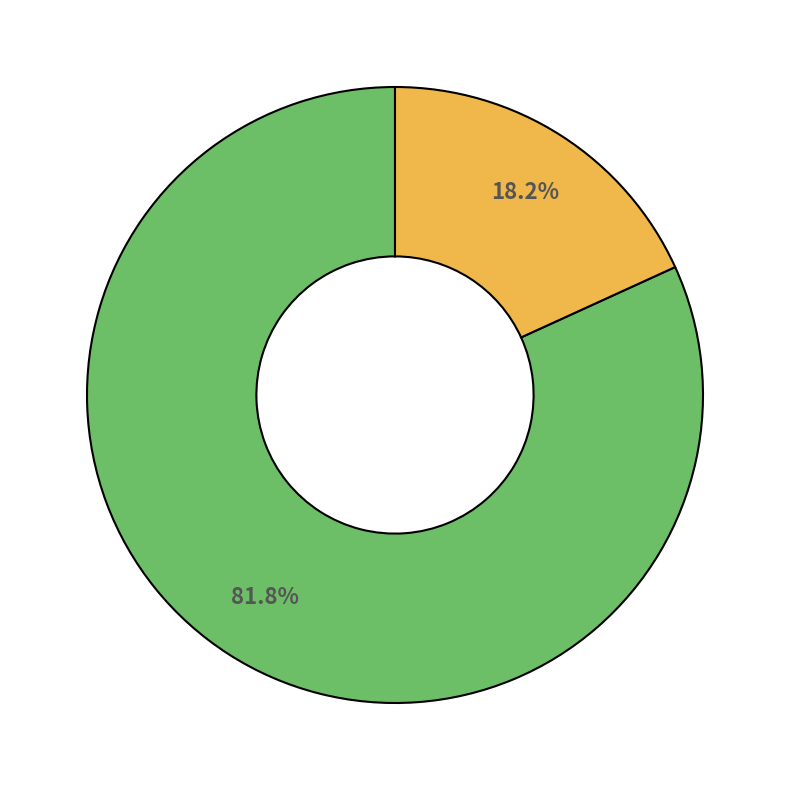

How many segments does this pie chart have?

2